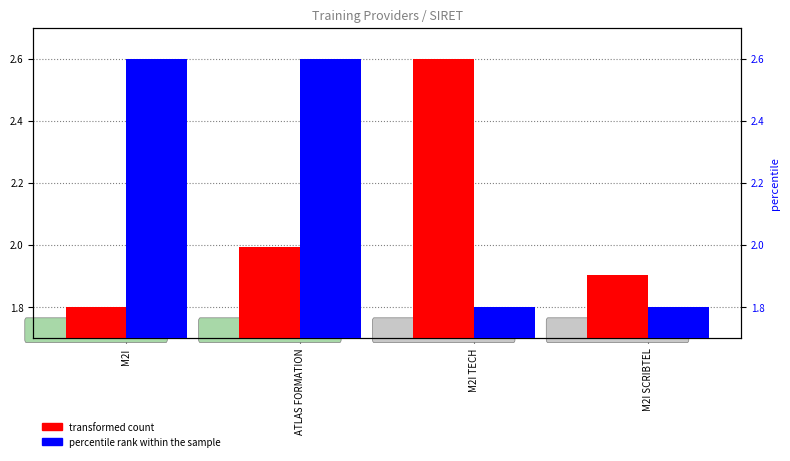

At which label is transformed count closest to 2?

ATLAS FORMATION